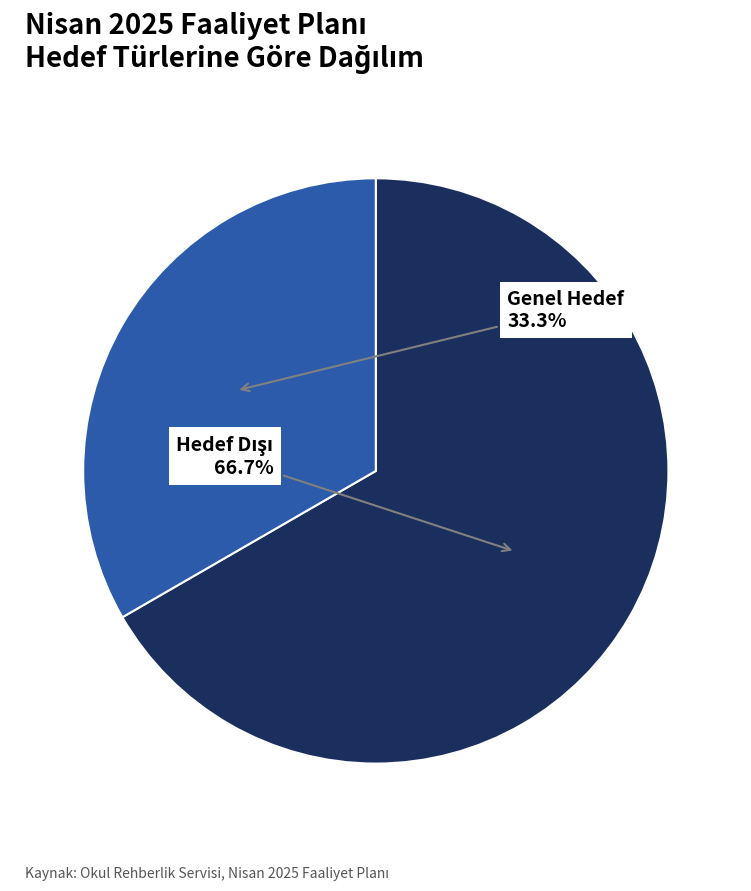

Count the number of slices in the pie.

2